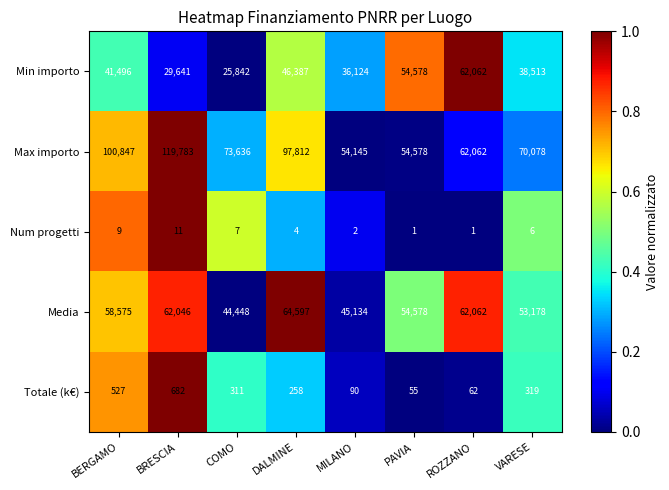

Rank the categories by Totale (k€) value from highest to lowest.

BRESCIA, BERGAMO, VARESE, COMO, DALMINE, MILANO, ROZZANO, PAVIA